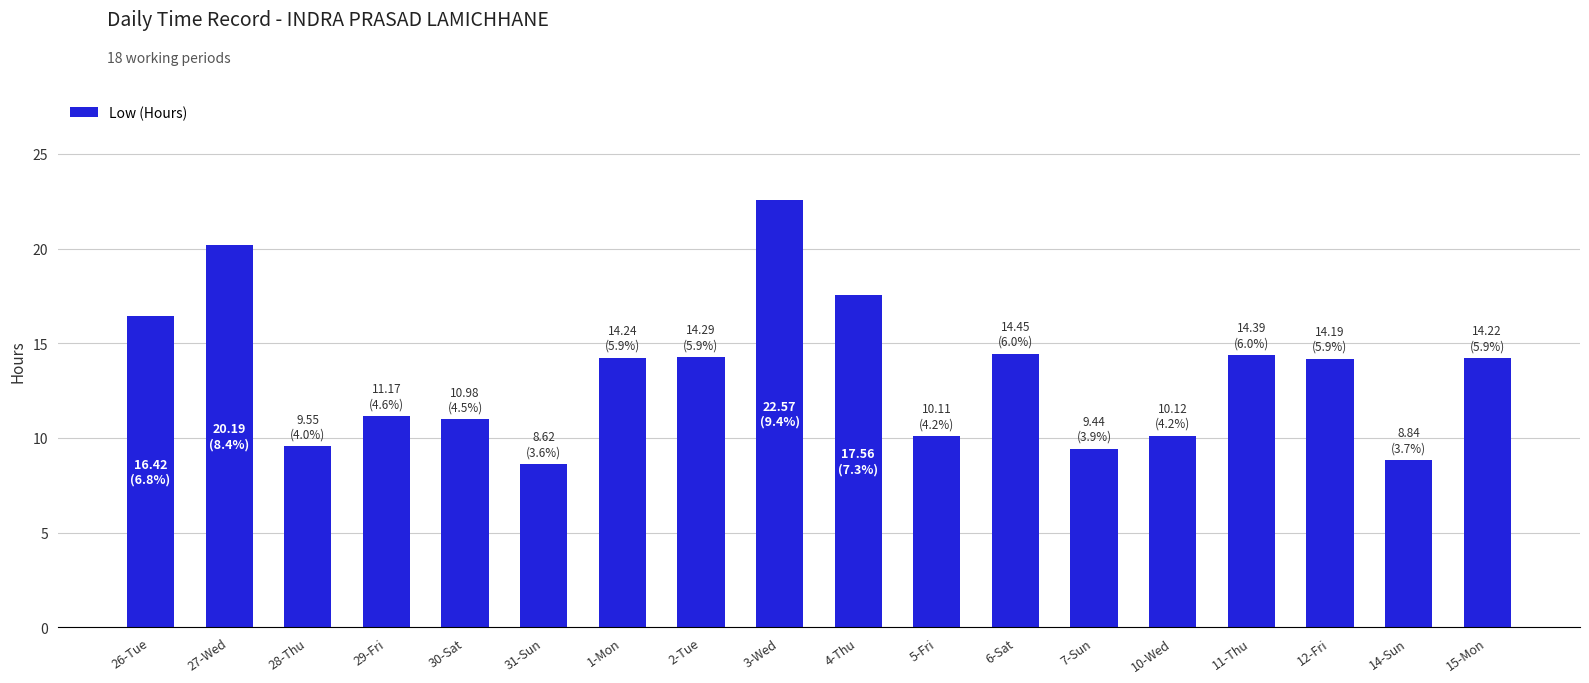

What is the smallest value displayed?

8.6